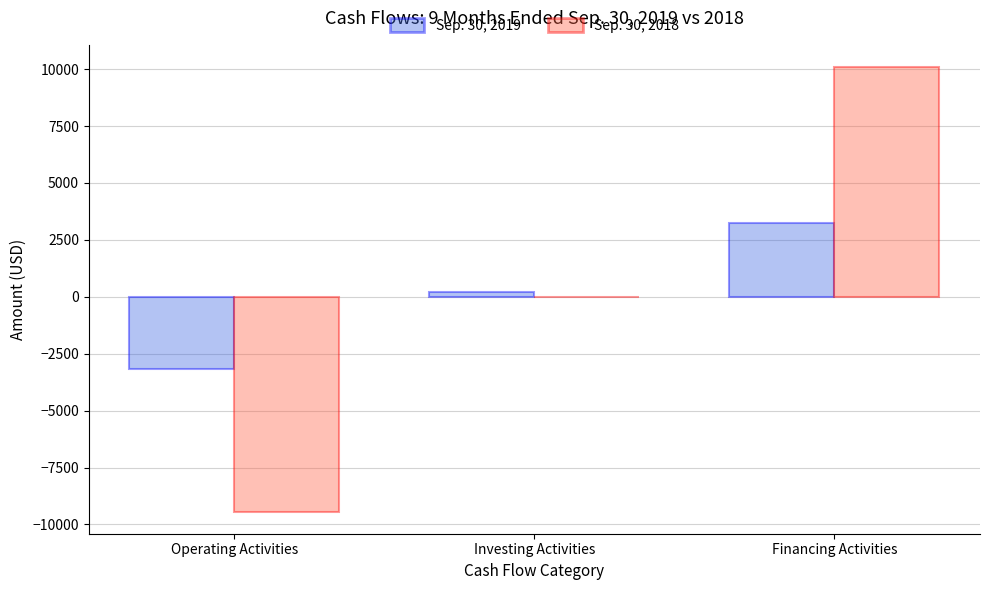

Read the Sep. 30, 2019 value at Investing Activities, to the nearest 50.

200